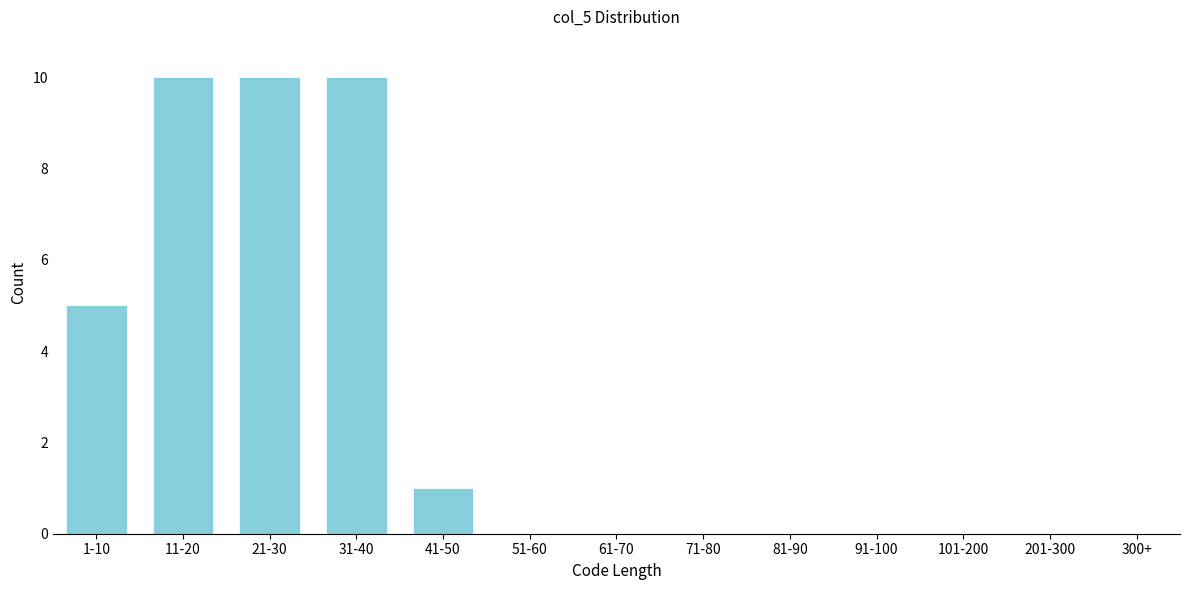

Reading left to right, extract all data points from this chart.

1-10=5	11-20=10	21-30=10	31-40=10	41-50=1	51-60=0	61-70=0	71-80=0	81-90=0	91-100=0	101-200=0	201-300=0	300+=0